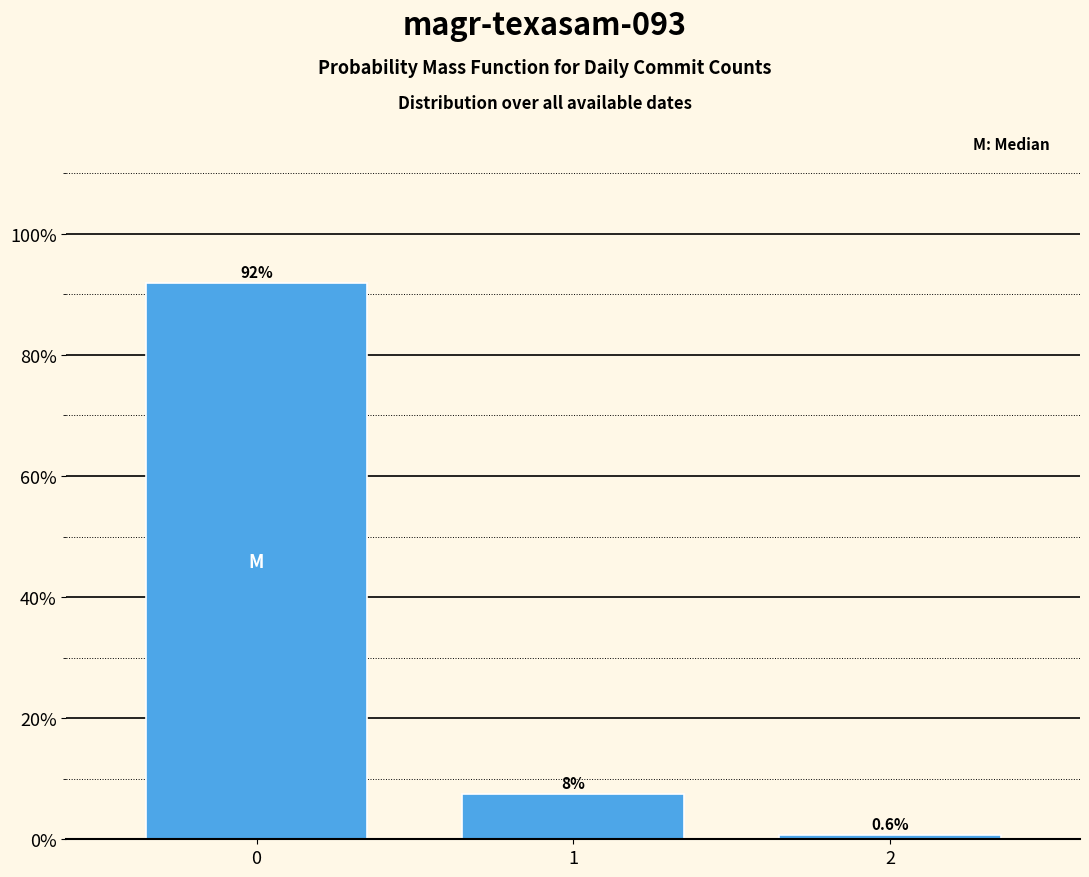

List the labels in order of value, smallest first.

2, 1, 0